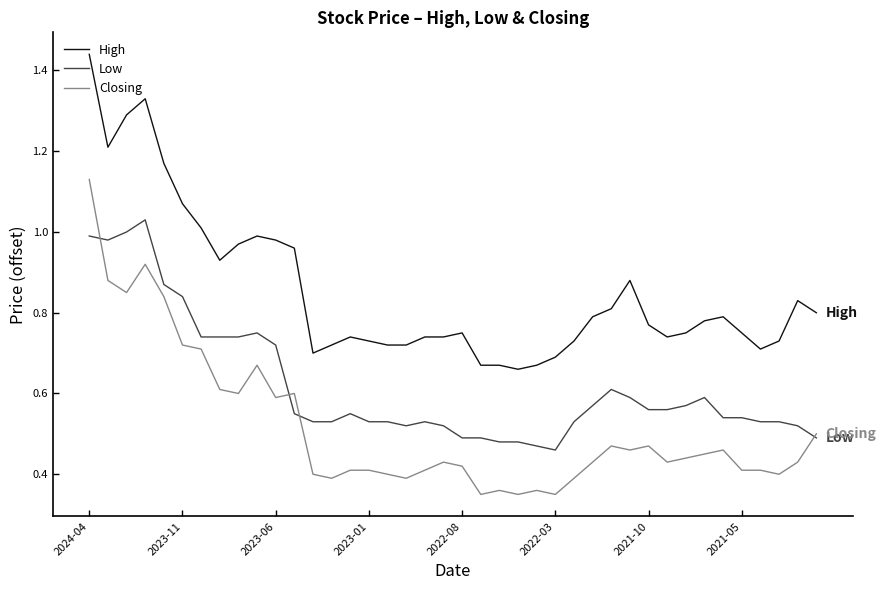

True or false: Closing and High cross at least once.

False